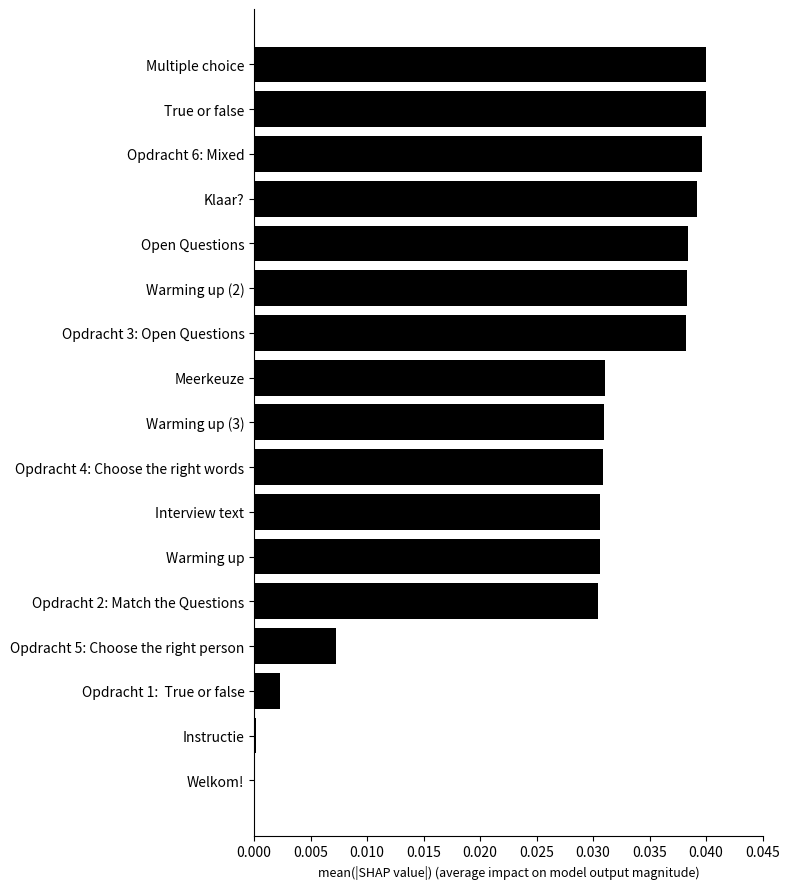

True or false: the data shows 0.0 at Multiple choice.

True